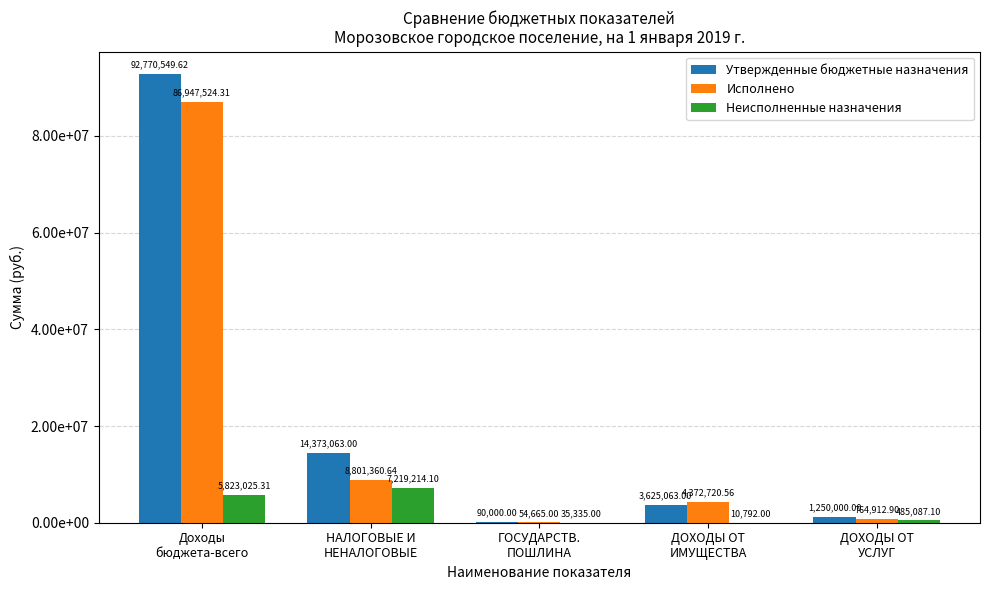

What is the minimum value shown in the chart?

10792.0